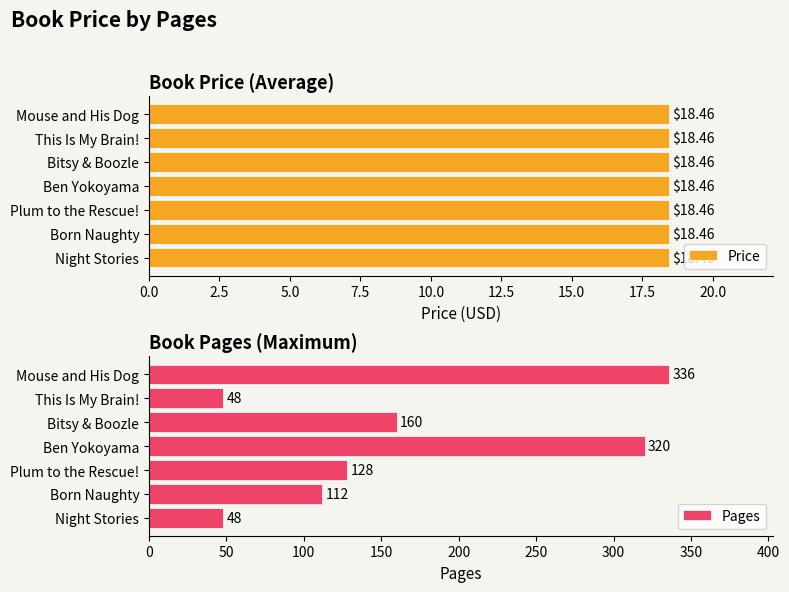

The value of Pages at This Is My Brain! is 73. True or false?

False